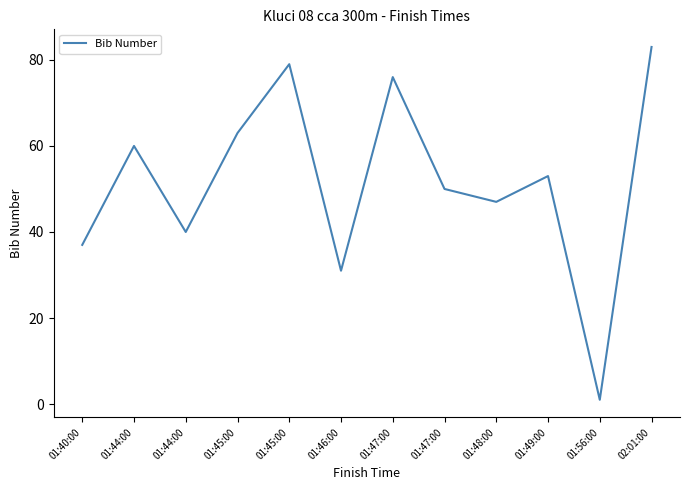

How many lines are shown in the chart?

1